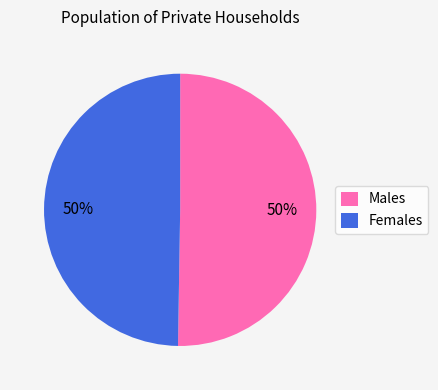

What is the ratio of the value at Males to the value at Females?

1.0